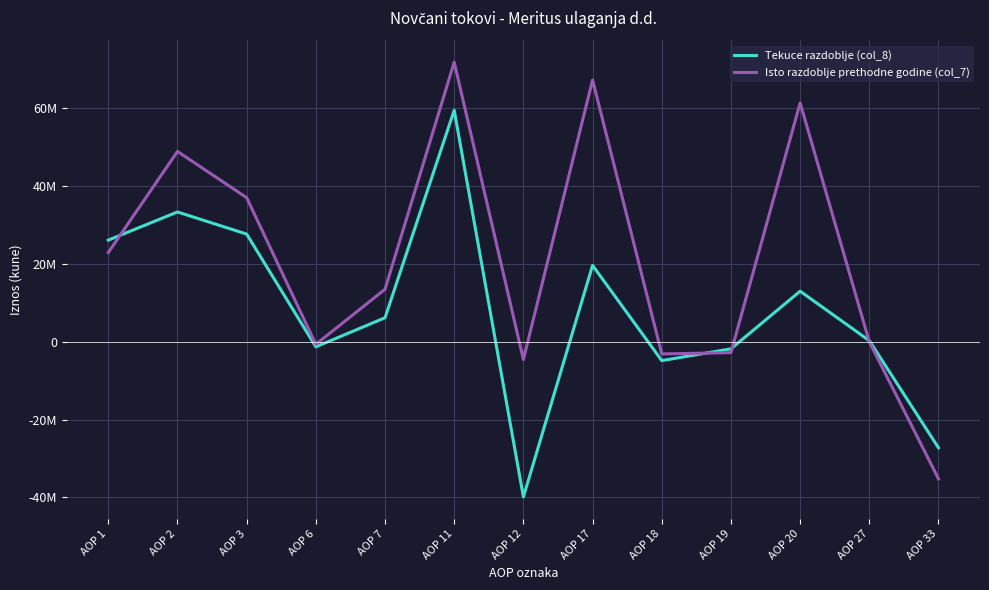

What are all the series names shown in the legend?

Tekuce razdoblje (col_8), Isto razdoblje prethodne godine (col_7)